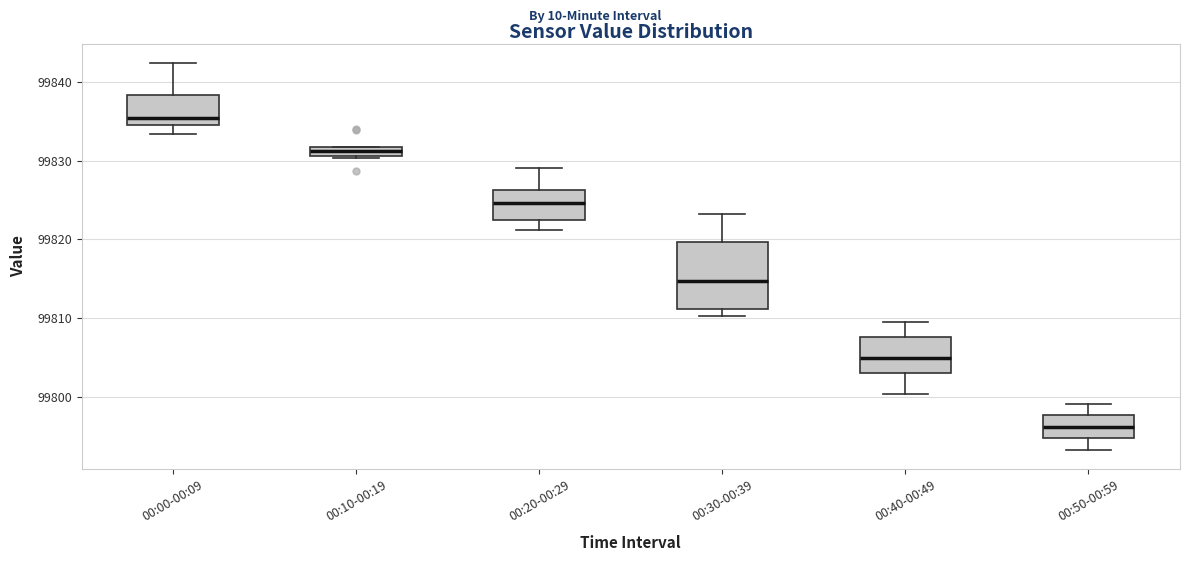

Which box has the lowest median line?

00:50-00:59